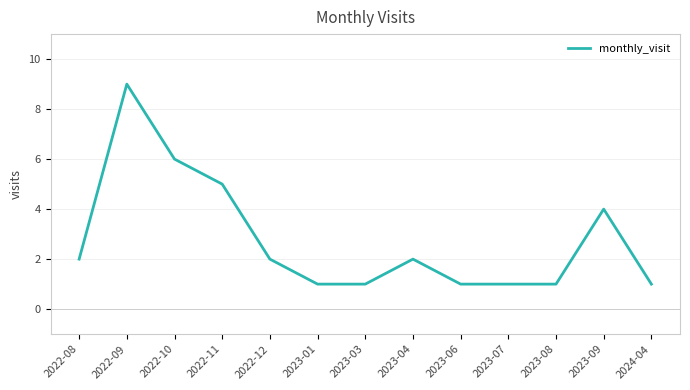

True or false: the data shows 1 at 2023-08.

True